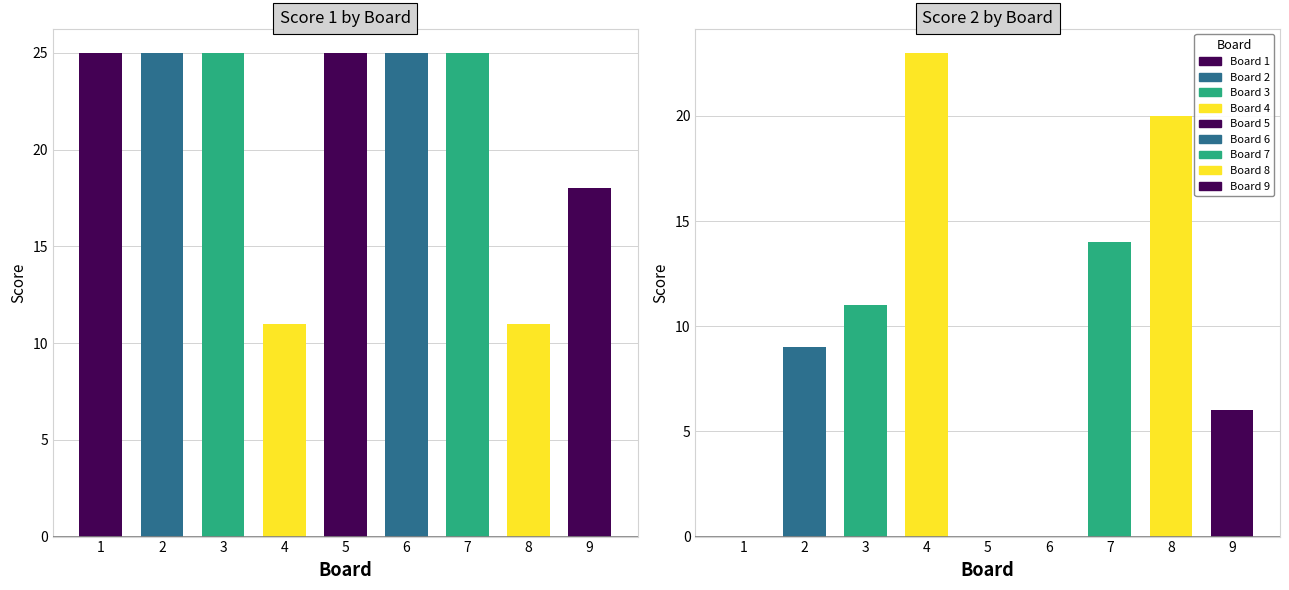

What is the difference between the Score 1 values at 7 and 4?

14